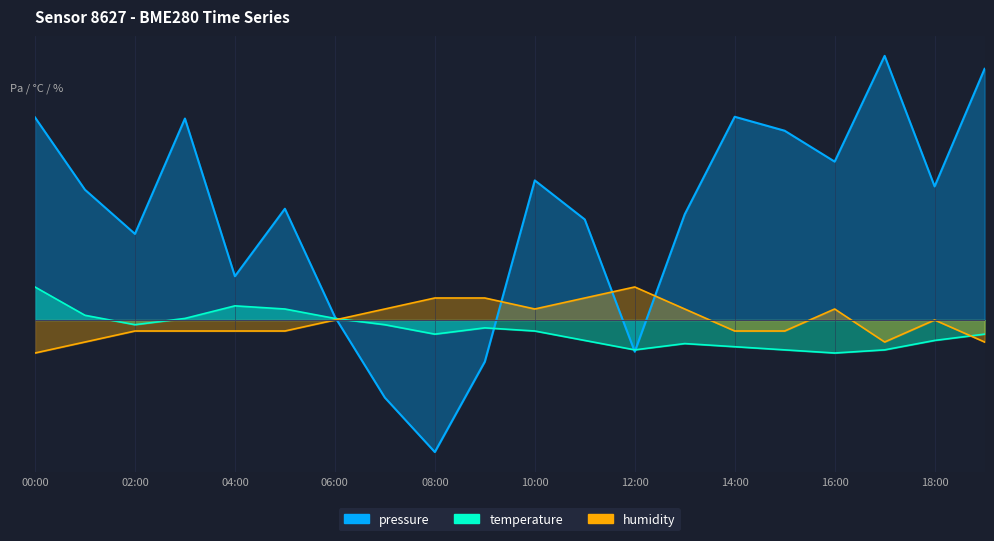

How many interior local peaks does the humidity series have?

3